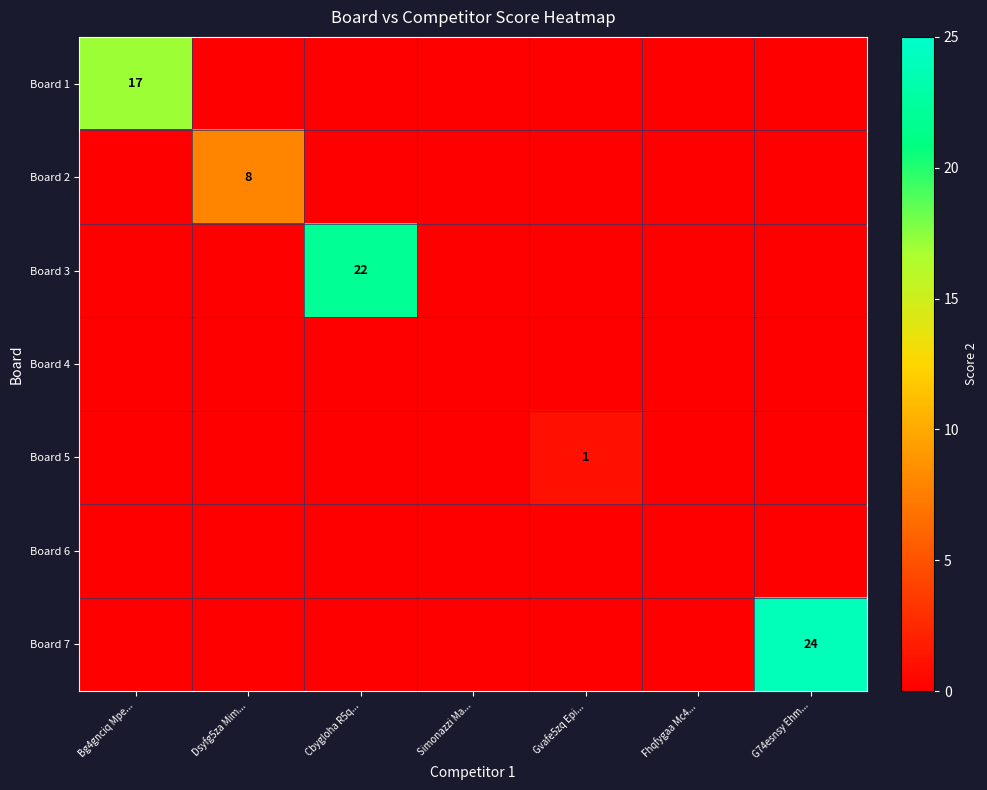

Count the number of data series in this chart.

7